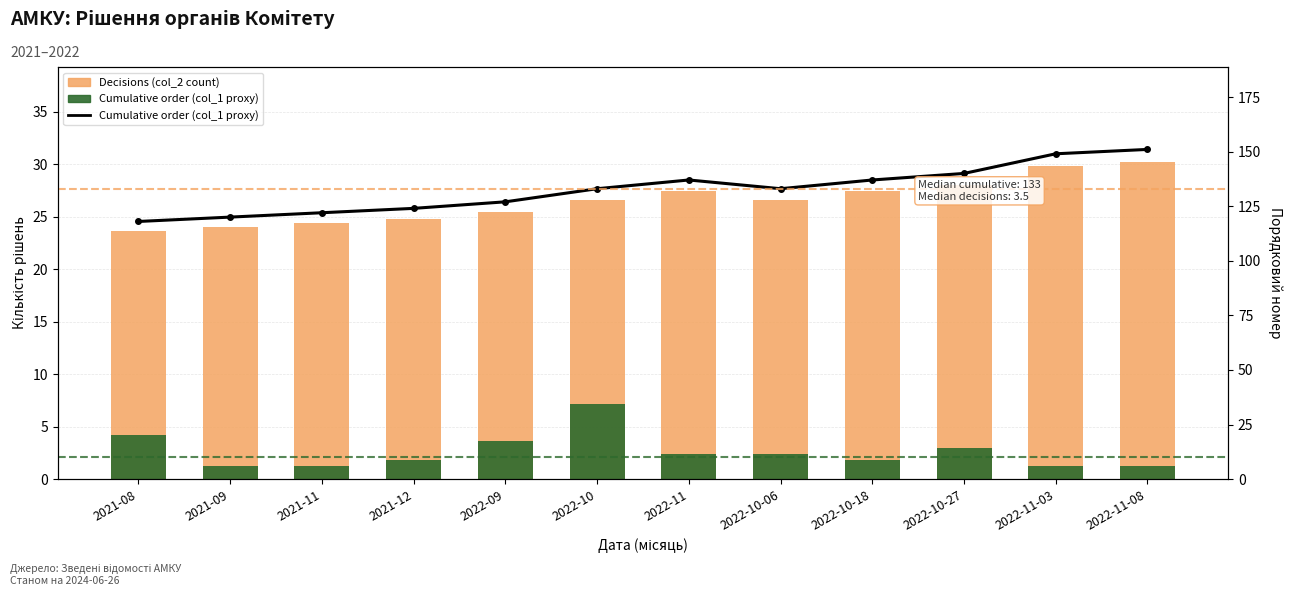

How many values in the Cumulative order (col_1 proxy) series are below 133?

5